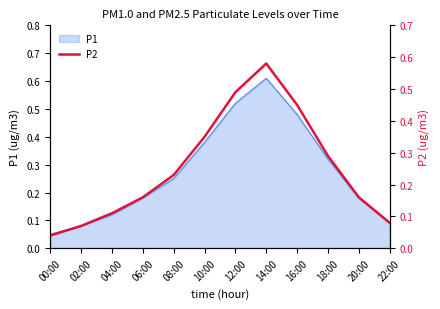

The P1 series shows 0.8 at 12:00. True or false?

False